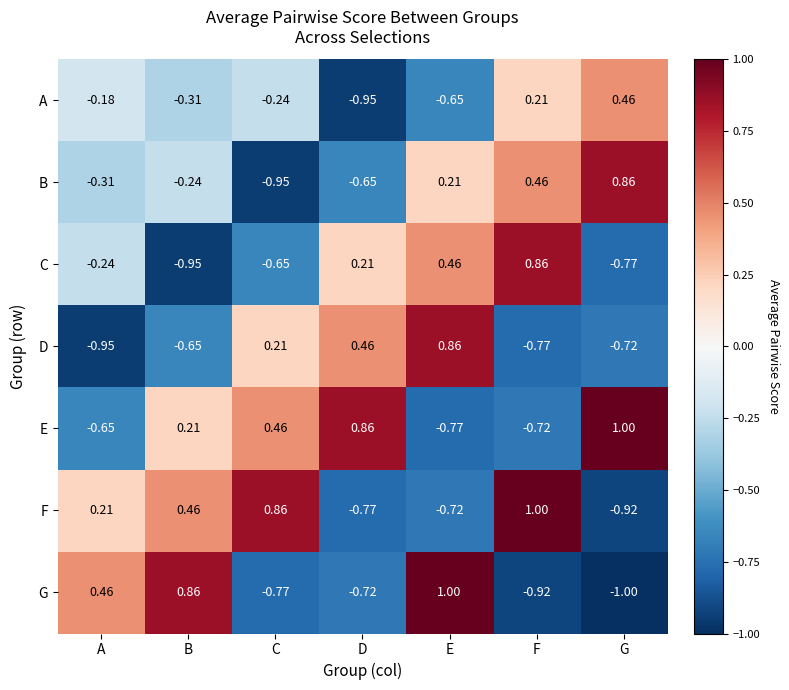

Where does the C series first go above 0?

D